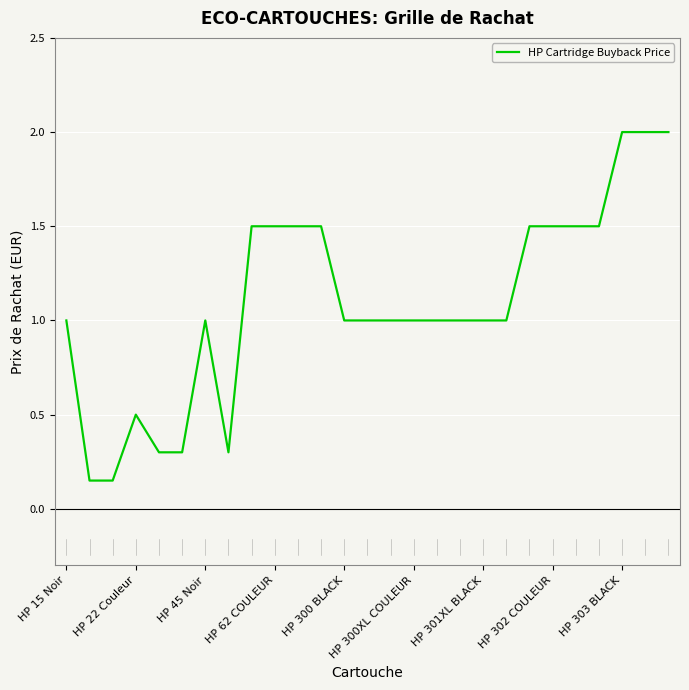

What is the greatest value displayed?

2.0